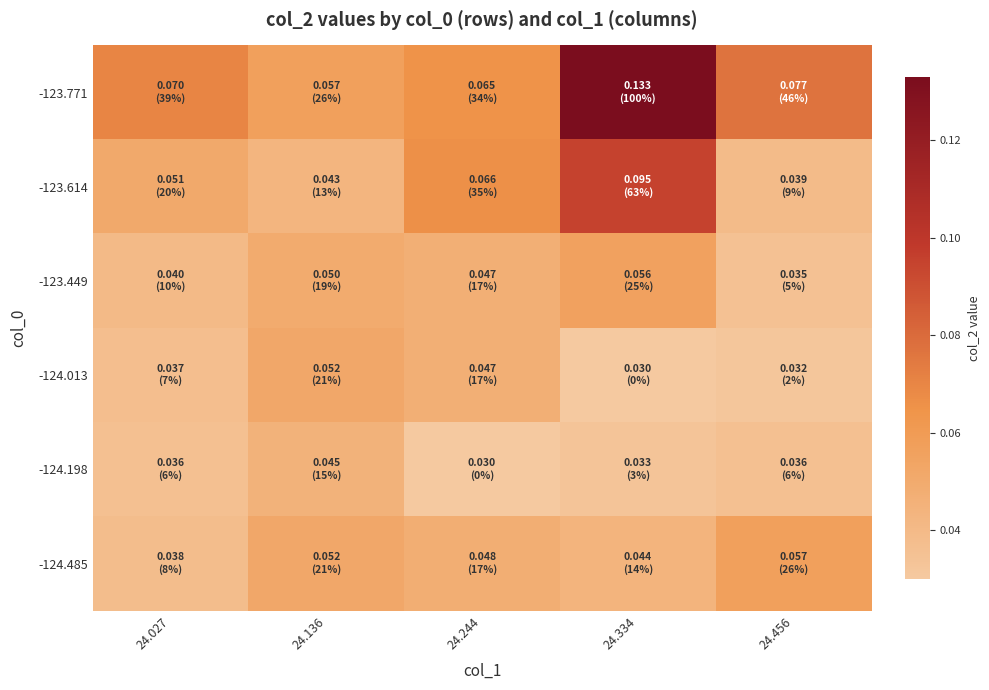

Which series changed the most between 24.027 and 24.456?

-124.485